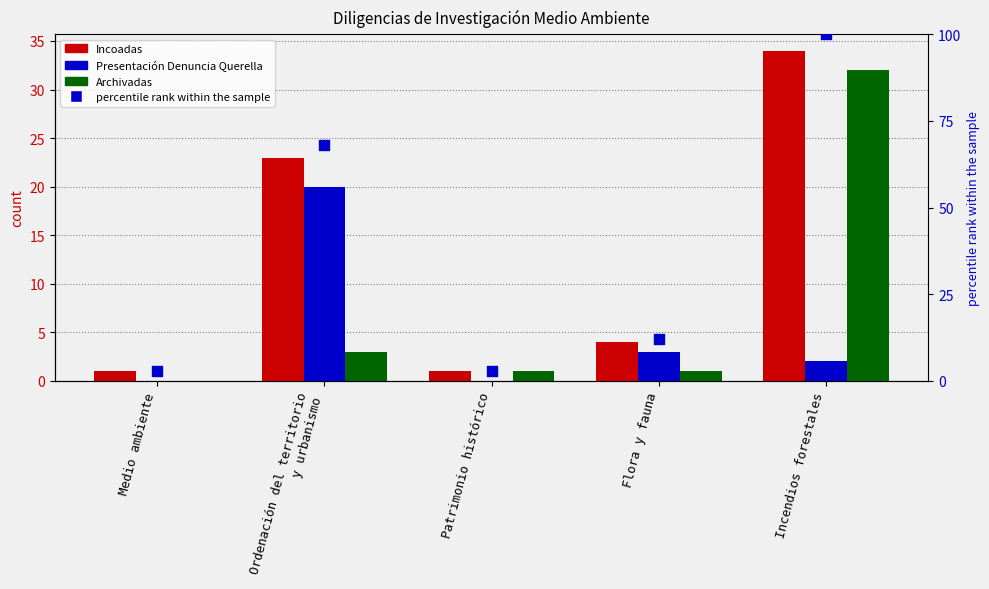

Which series has the widest spread of Y values?

percentile rank within the sample